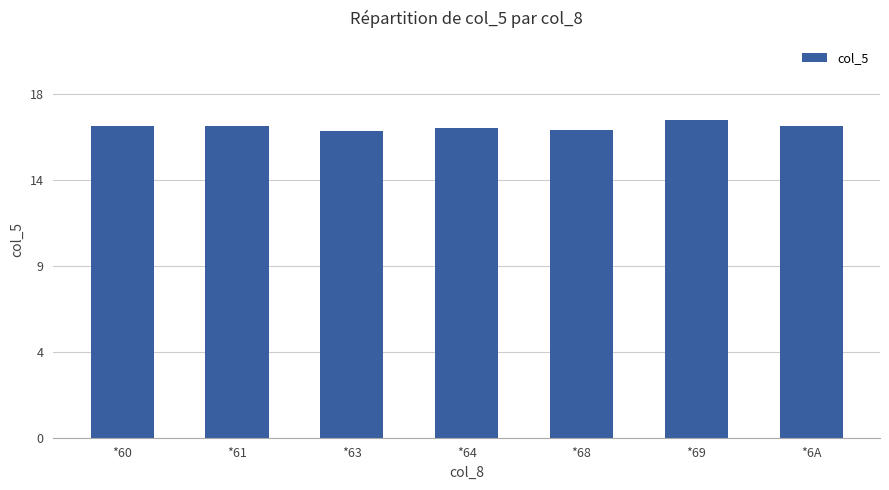

True or false: the data shows 16.4 at *60.

True